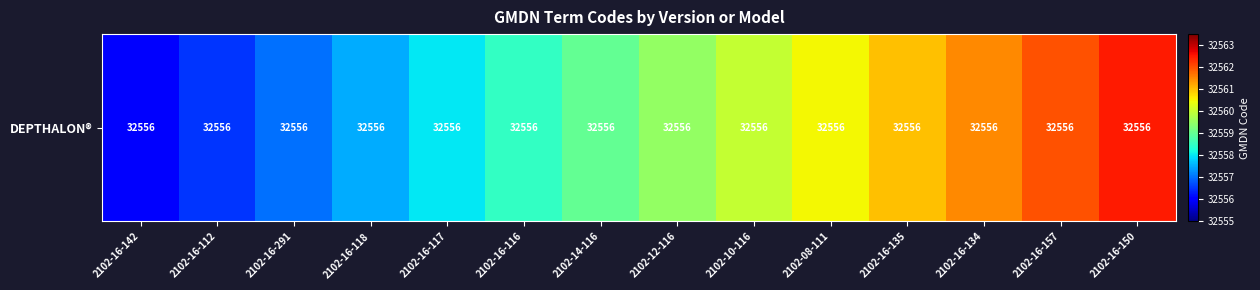

What is the greatest value displayed?

32562.5